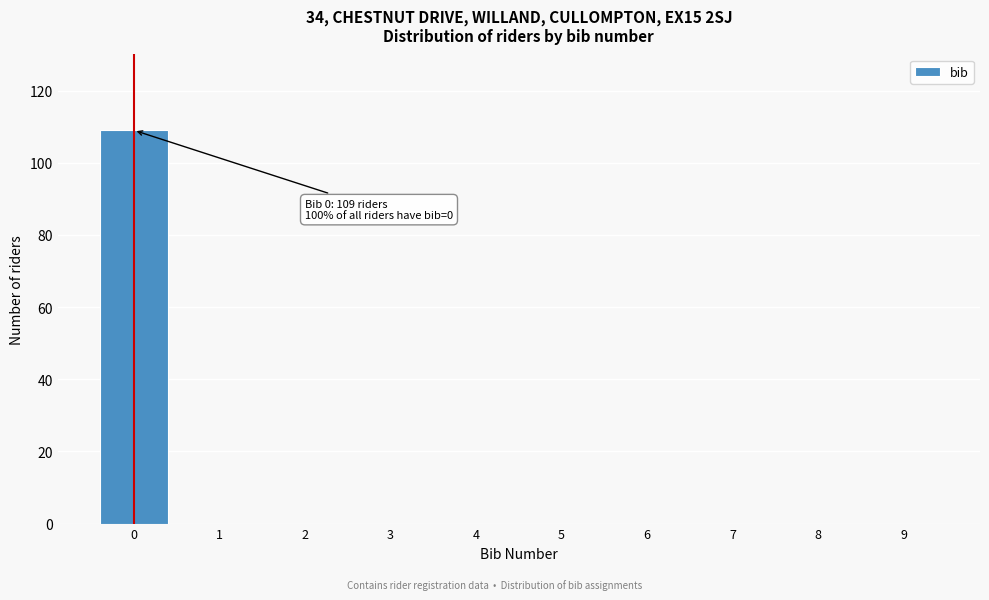

Reading left to right, extract all data points from this chart.

0=109	1=0	2=0	3=0	4=0	5=0	6=0	7=0	8=0	9=0